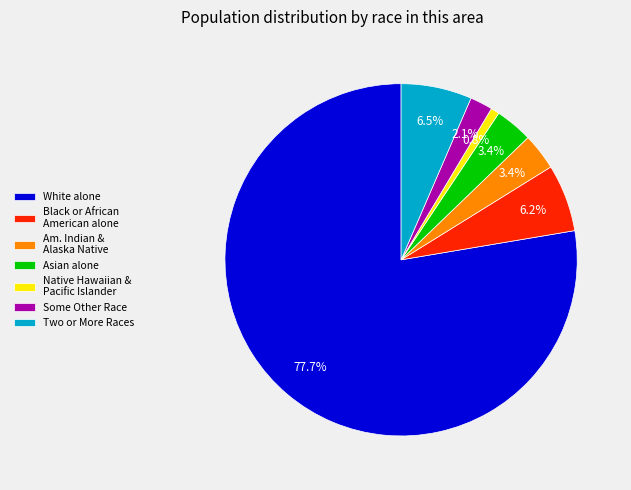

Is there any slice that represents more than half of the pie?

Yes